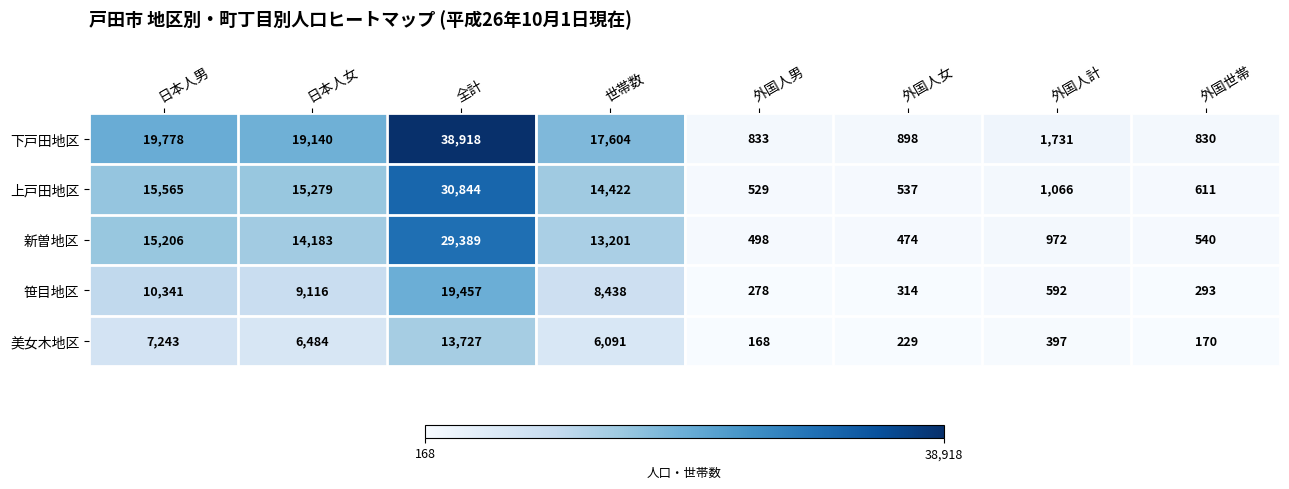

List the series in order of their peak value, highest first.

下戸田地区, 上戸田地区, 新曽地区, 笹目地区, 美女木地区